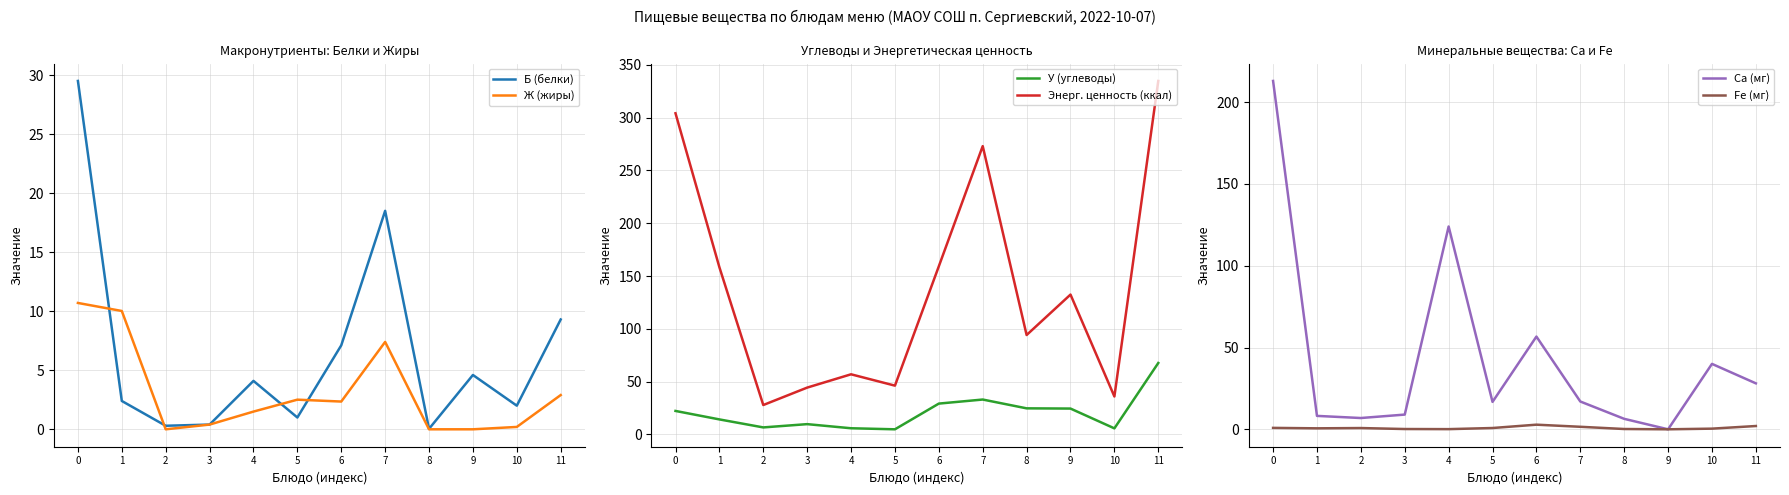

Which series has the largest total across all categories?

Энерг. ценность (ккал)